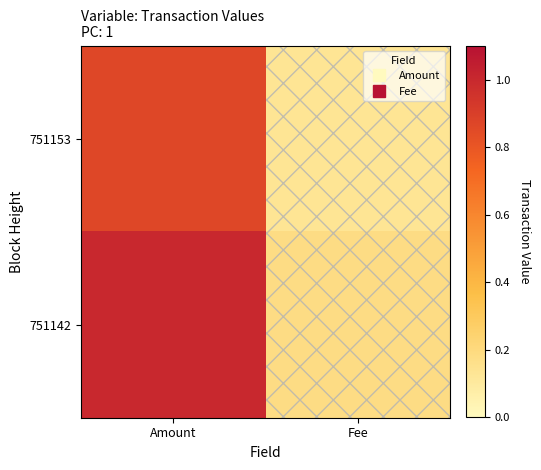

At which category is the sum across all series the highest?

Amount